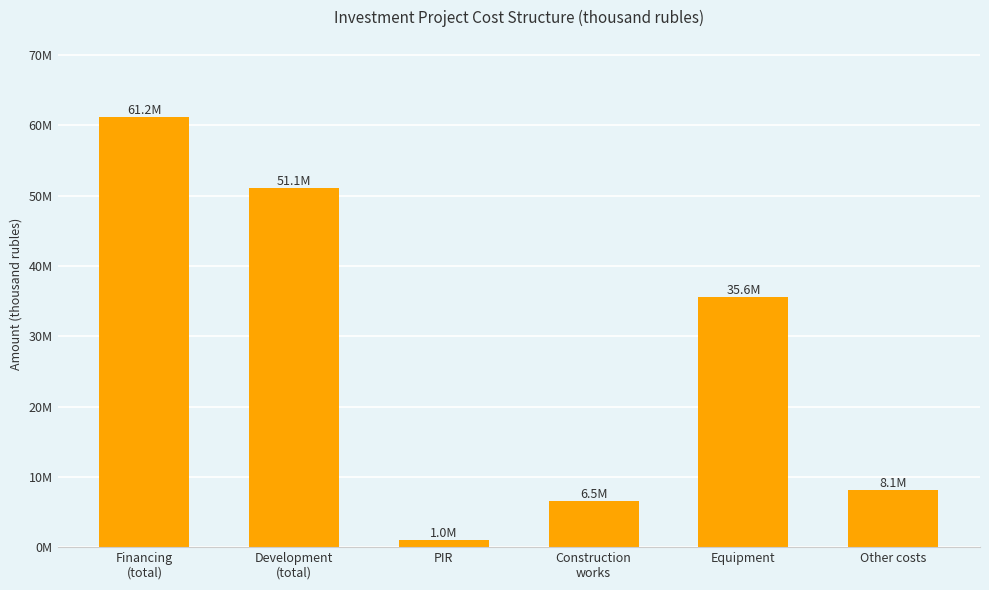

What is the change in value from Development
(total) to PIR?

-50133408